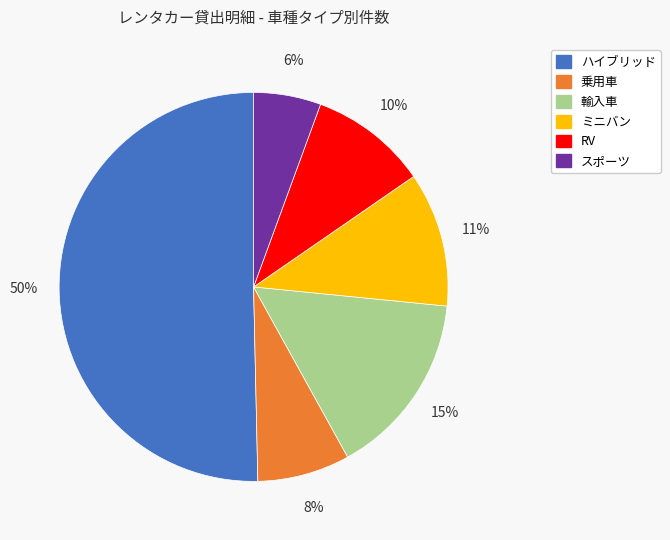

True or false: ミニバン accounts for 1% of the total.

False